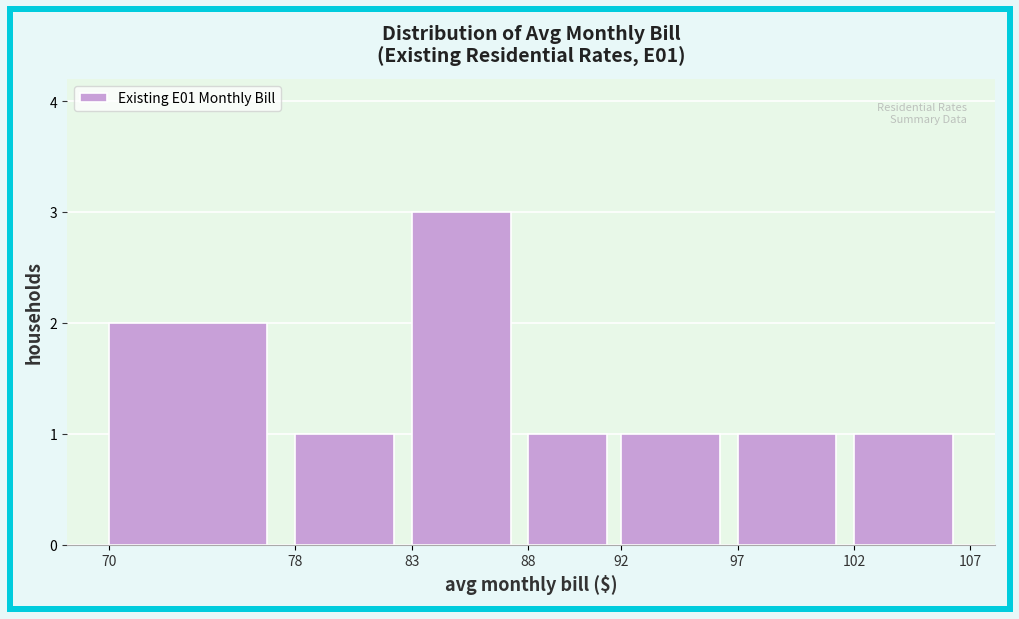

Reading left to right, list every bar in this chart as the range it spans on the x-axis followed by its height. The values are not printed on the chart, so give them approximately, as read against the axis.

70 to 78: 2
78 to 83: 1
83 to 88: 3
88 to 92: 1
92 to 97: 1
97 to 102: 1
102 to 107: 1